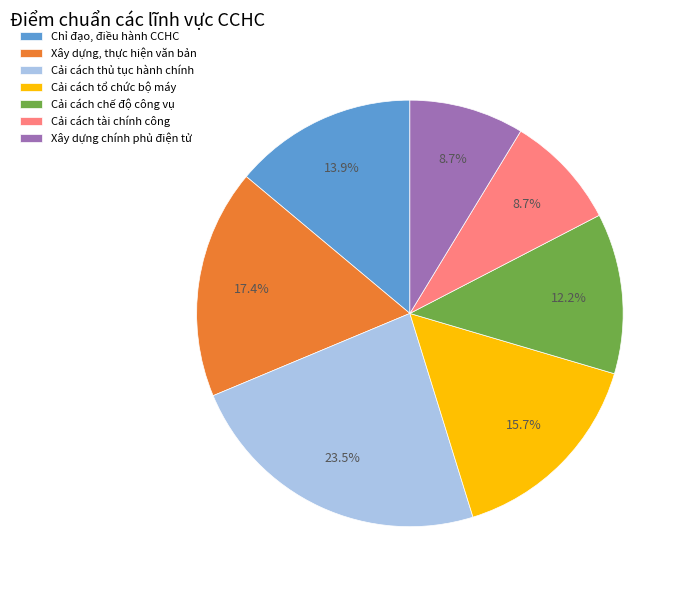

What is the largest slice in the pie chart?

Cải cách thủ tục hành chính